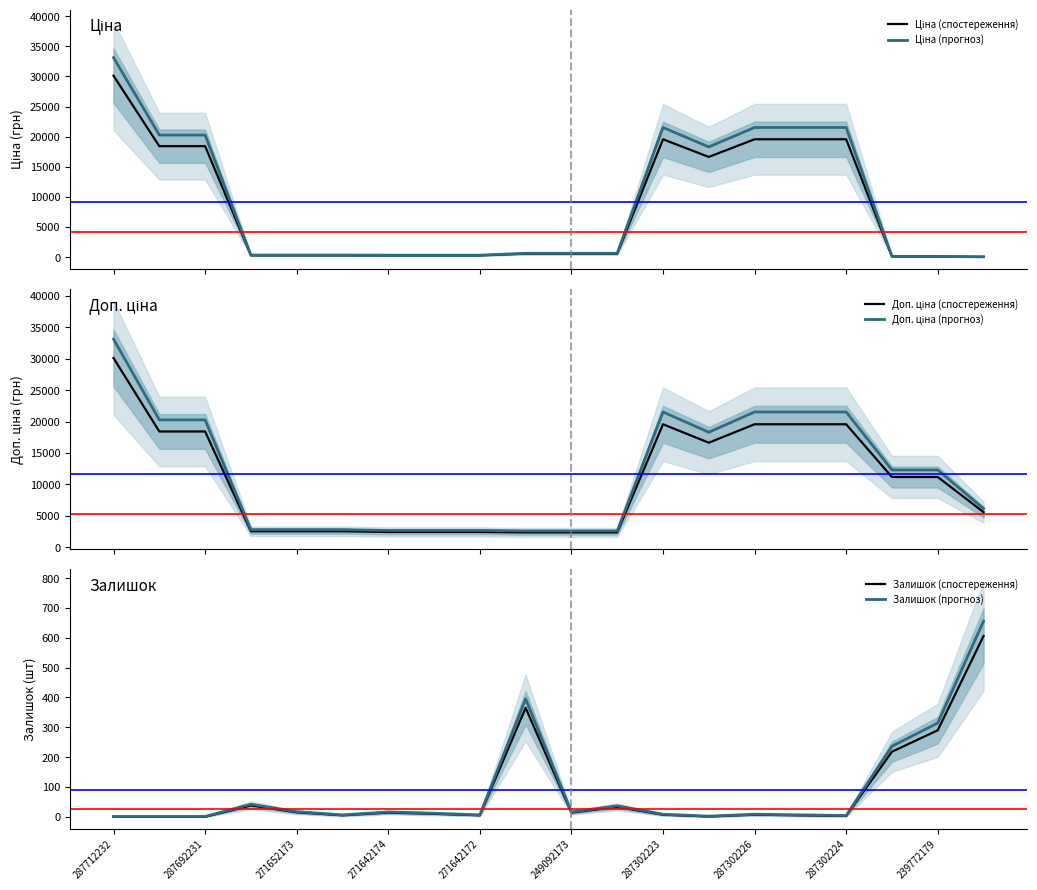

At which label is Залишок (спостереження) closest to 303?

239772179